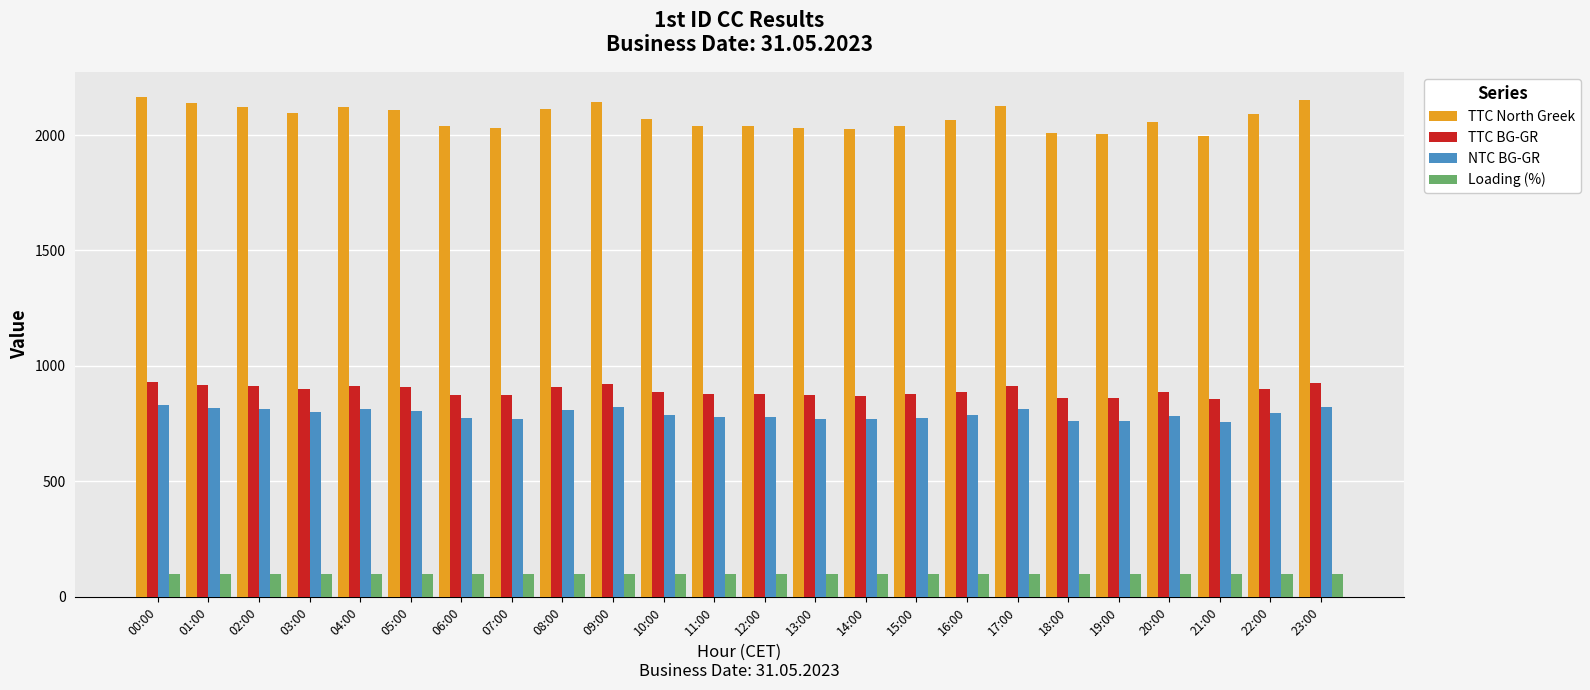

List the series in order of their peak value, highest first.

TTC North Greek, TTC BG-GR, NTC BG-GR, Loading (%)